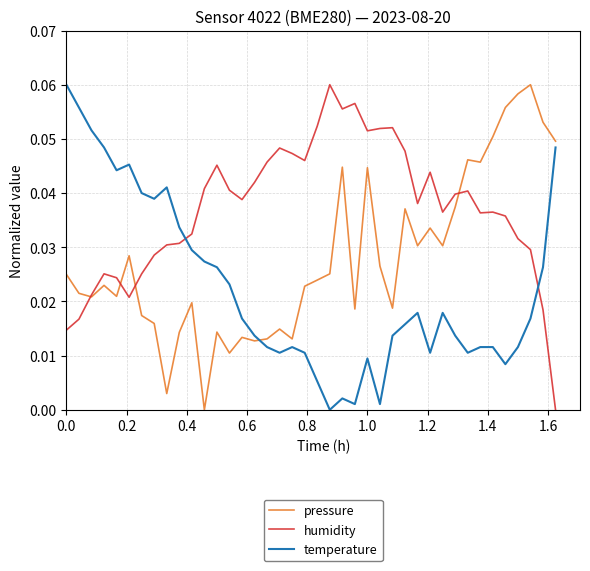

Which series has the largest total across all categories?

humidity